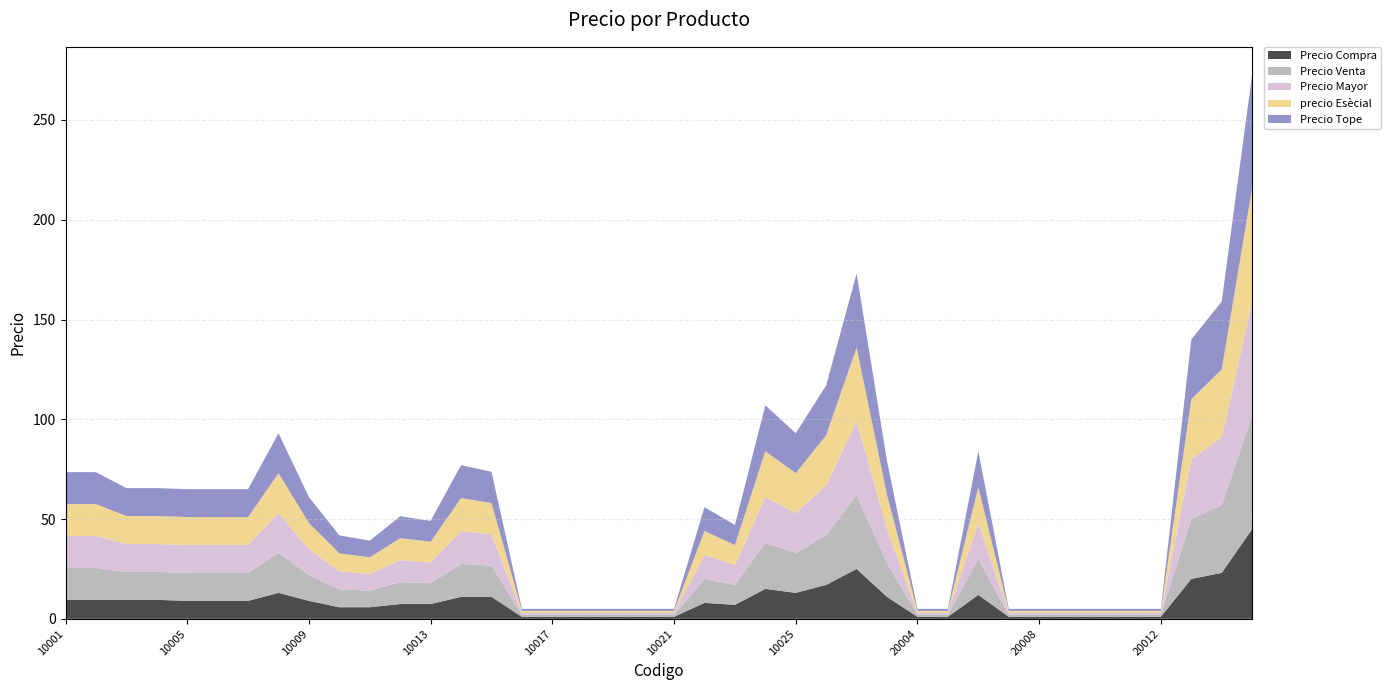

Reading left to right, extract all data points from this chart.

Precio Compra: 10001=9.5	10002=9.5	10003=9.5	10004=9.5	10005=9.0	10006=9.0	10007=9.0	10008=13.0	10009=9.0	10010=5.8	10011=5.8	10012=7.4	10013=7.4	10014=11.0	10015=11.0	10016=1.0	10017=1.0	10018=1.0	10019=1.0	10020=1.0	10021=1.0	10022=8.0	10023=7.0	10024=15.0	10025=13.0	20001=17.0	20002=25.0	20003=11.0	20004=1.0	20005=1.0	20006=12.0	20007=1.0	20008=1.0	20009=1.0	20010=1.0	20011=1.0	20012=1.0	20013=20.0	20014=23.0	20015=45.0
Precio Venta: 10001=16.0	10002=16.0	10003=14.0	10004=14.0	10005=14.0	10006=14.0	10007=14.0	10008=20.0	10009=13.0	10010=9.0	10011=8.3	10012=11.0	10013=10.4	10014=16.5	10015=15.7	10016=1.0	10017=1.0	10018=1.0	10019=1.0	10020=1.0	10021=1.0	10022=12.0	10023=10.0	10024=23.0	10025=20.0	20001=25.0	20002=37.0	20003=17.0	20004=1.0	20005=1.0	20006=18.0	20007=1.0	20008=1.0	20009=1.0	20010=1.0	20011=1.0	20012=1.0	20013=30.0	20014=34.0	20015=57.0
Precio Mayor: 10001=16.0	10002=16.0	10003=14.0	10004=14.0	10005=14.0	10006=14.0	10007=14.0	10008=20.0	10009=13.0	10010=9.0	10011=8.3	10012=11.0	10013=10.4	10014=16.5	10015=15.7	10016=1.0	10017=1.0	10018=1.0	10019=1.0	10020=1.0	10021=1.0	10022=12.0	10023=10.0	10024=23.0	10025=20.0	20001=25.0	20002=37.0	20003=17.0	20004=1.0	20005=1.0	20006=18.0	20007=1.0	20008=1.0	20009=1.0	20010=1.0	20011=1.0	20012=1.0	20013=30.0	20014=34.0	20015=57.0
precio Esècial: 10001=16.0	10002=16.0	10003=14.0	10004=14.0	10005=14.0	10006=14.0	10007=14.0	10008=20.0	10009=13.0	10010=9.0	10011=8.3	10012=11.0	10013=10.4	10014=16.5	10015=15.7	10016=1.0	10017=1.0	10018=1.0	10019=1.0	10020=1.0	10021=1.0	10022=12.0	10023=10.0	10024=23.0	10025=20.0	20001=25.0	20002=37.0	20003=17.0	20004=1.0	20005=1.0	20006=18.0	20007=1.0	20008=1.0	20009=1.0	20010=1.0	20011=1.0	20012=1.0	20013=30.0	20014=34.0	20015=57.0
Precio Tope: 10001=16.0	10002=16.0	10003=14.0	10004=14.0	10005=14.0	10006=14.0	10007=14.0	10008=20.0	10009=13.0	10010=9.0	10011=8.3	10012=11.0	10013=10.4	10014=16.5	10015=15.7	10016=1.0	10017=1.0	10018=1.0	10019=1.0	10020=1.0	10021=1.0	10022=12.0	10023=10.0	10024=23.0	10025=20.0	20001=25.0	20002=37.0	20003=17.0	20004=1.0	20005=1.0	20006=18.0	20007=1.0	20008=1.0	20009=1.0	20010=1.0	20011=1.0	20012=1.0	20013=30.0	20014=34.0	20015=57.0